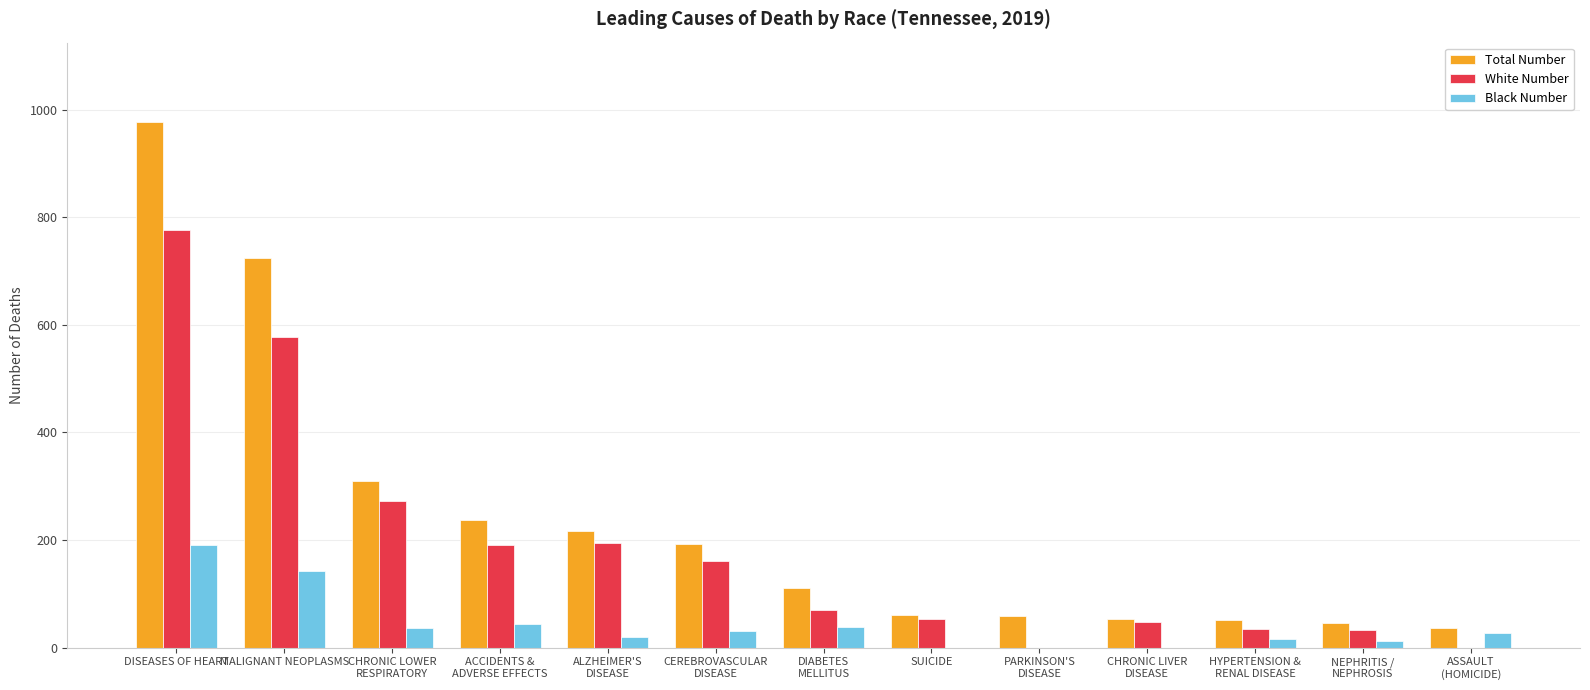

What is the sum of the White Number values at DIABETES
MELLITUS and CHRONIC LOWER
RESPIRATORY?

342